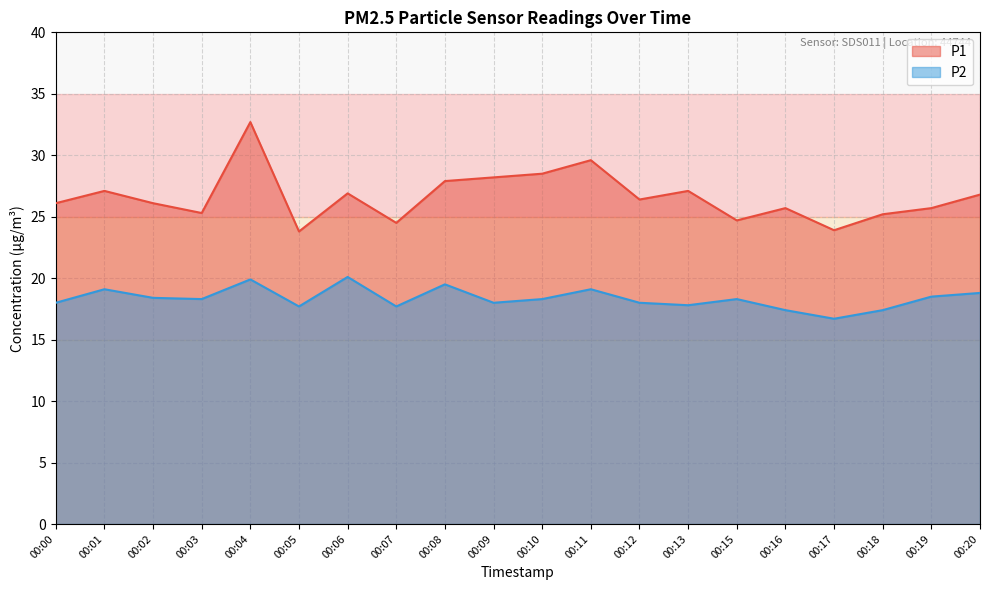

True or false: P1 and P2 cross at least once.

False